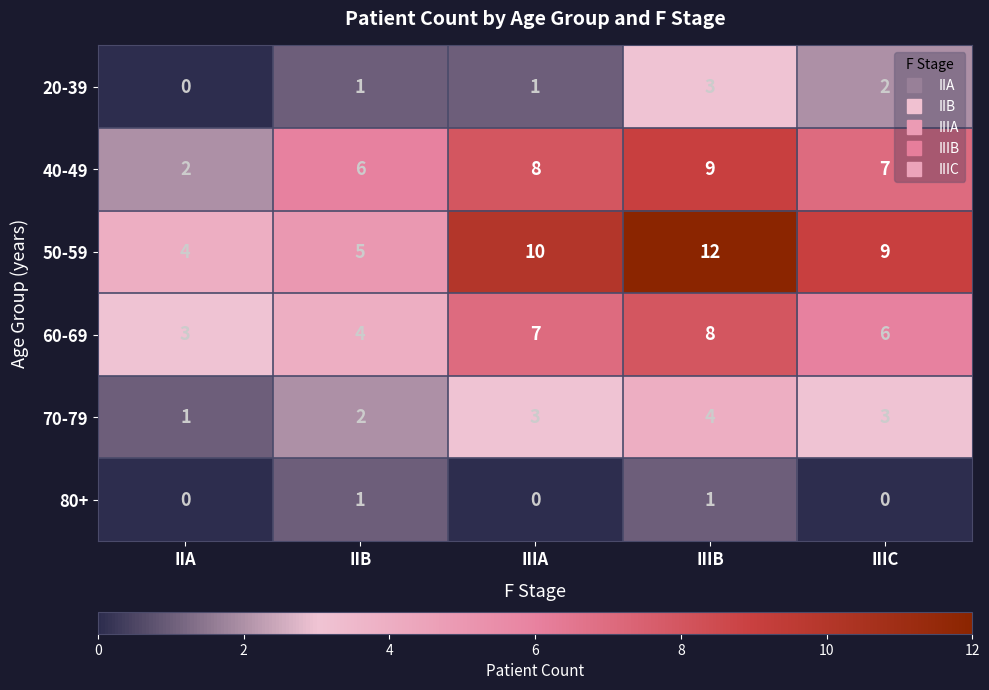

Count the 70-79 values in the range 2 to 3.

3